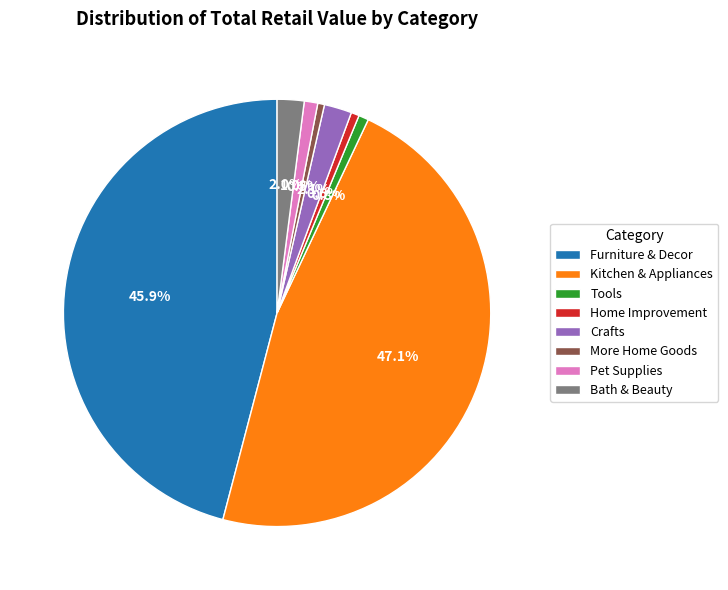

How many slices are in this pie chart?

8